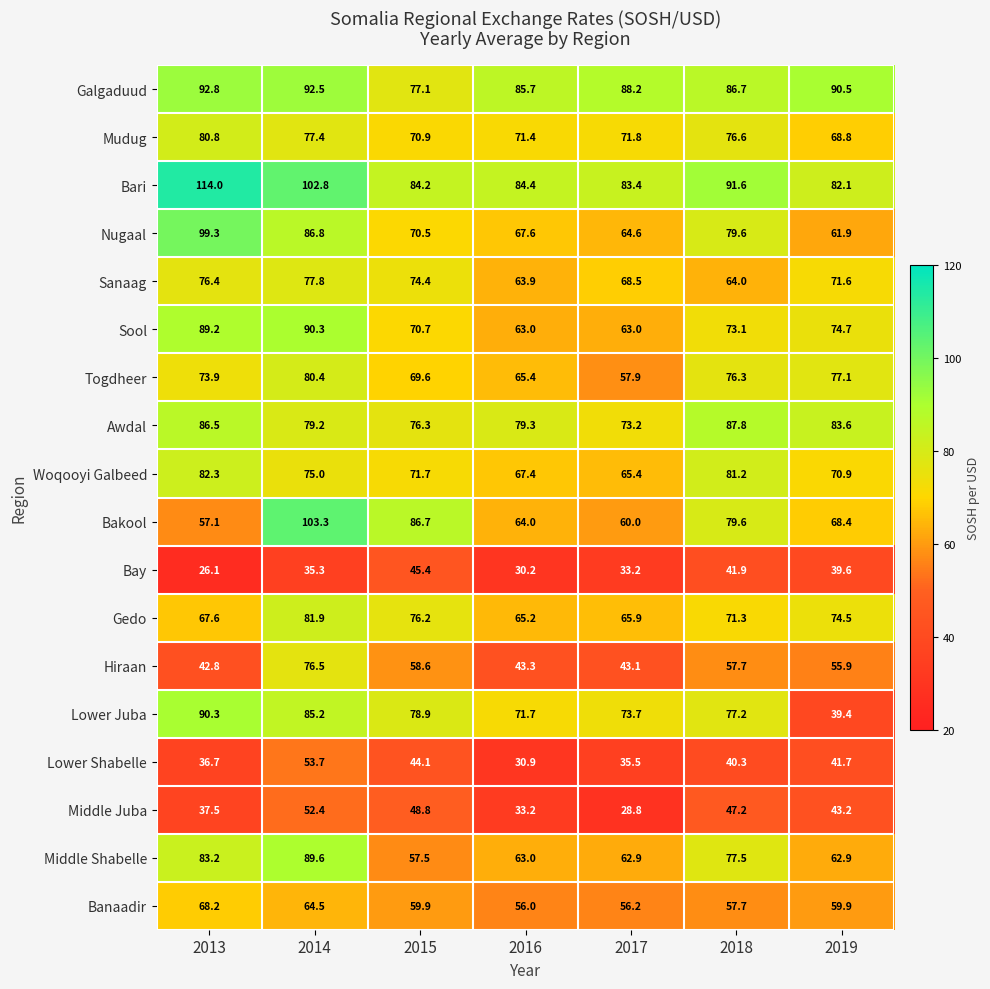

What value does the Sool series have at 2019?

74.7